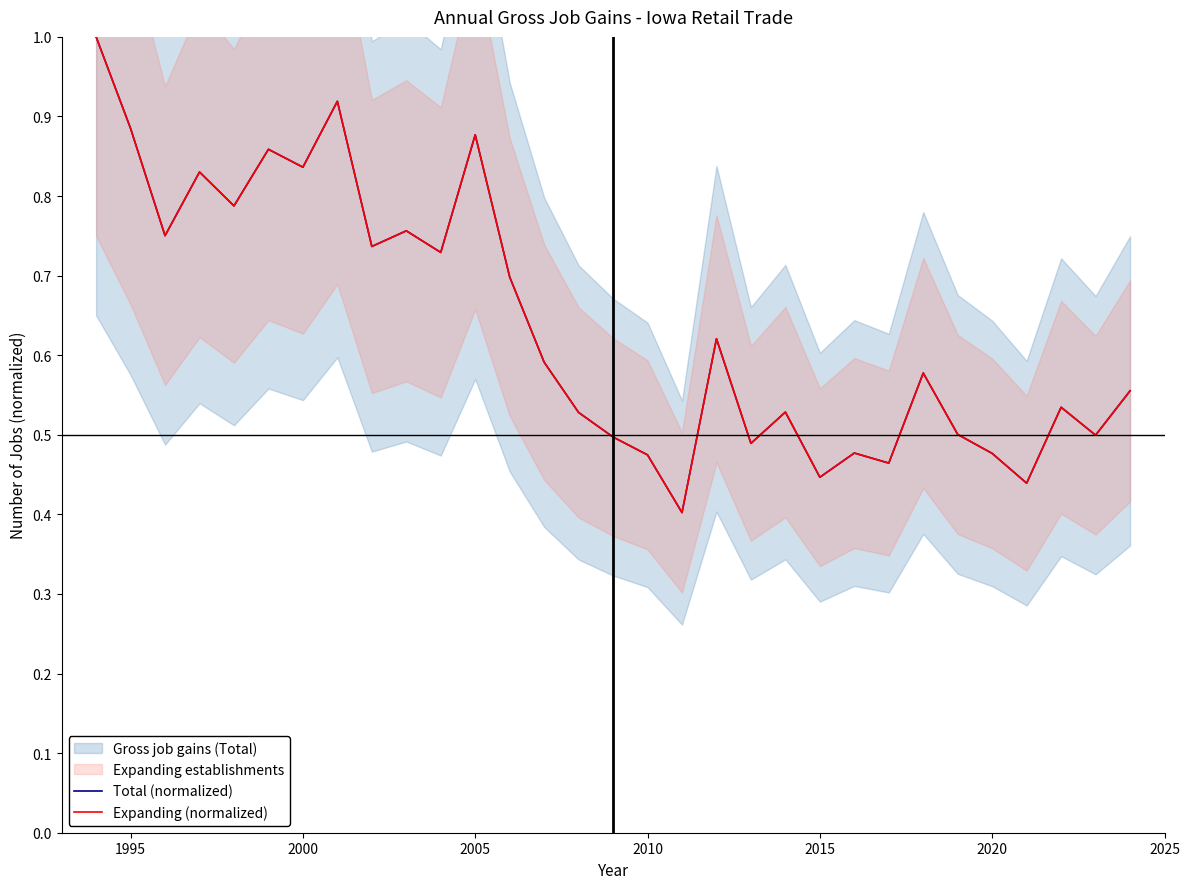

What is the value of the Expanding (normalized) point at the 24th from the left?

0.5